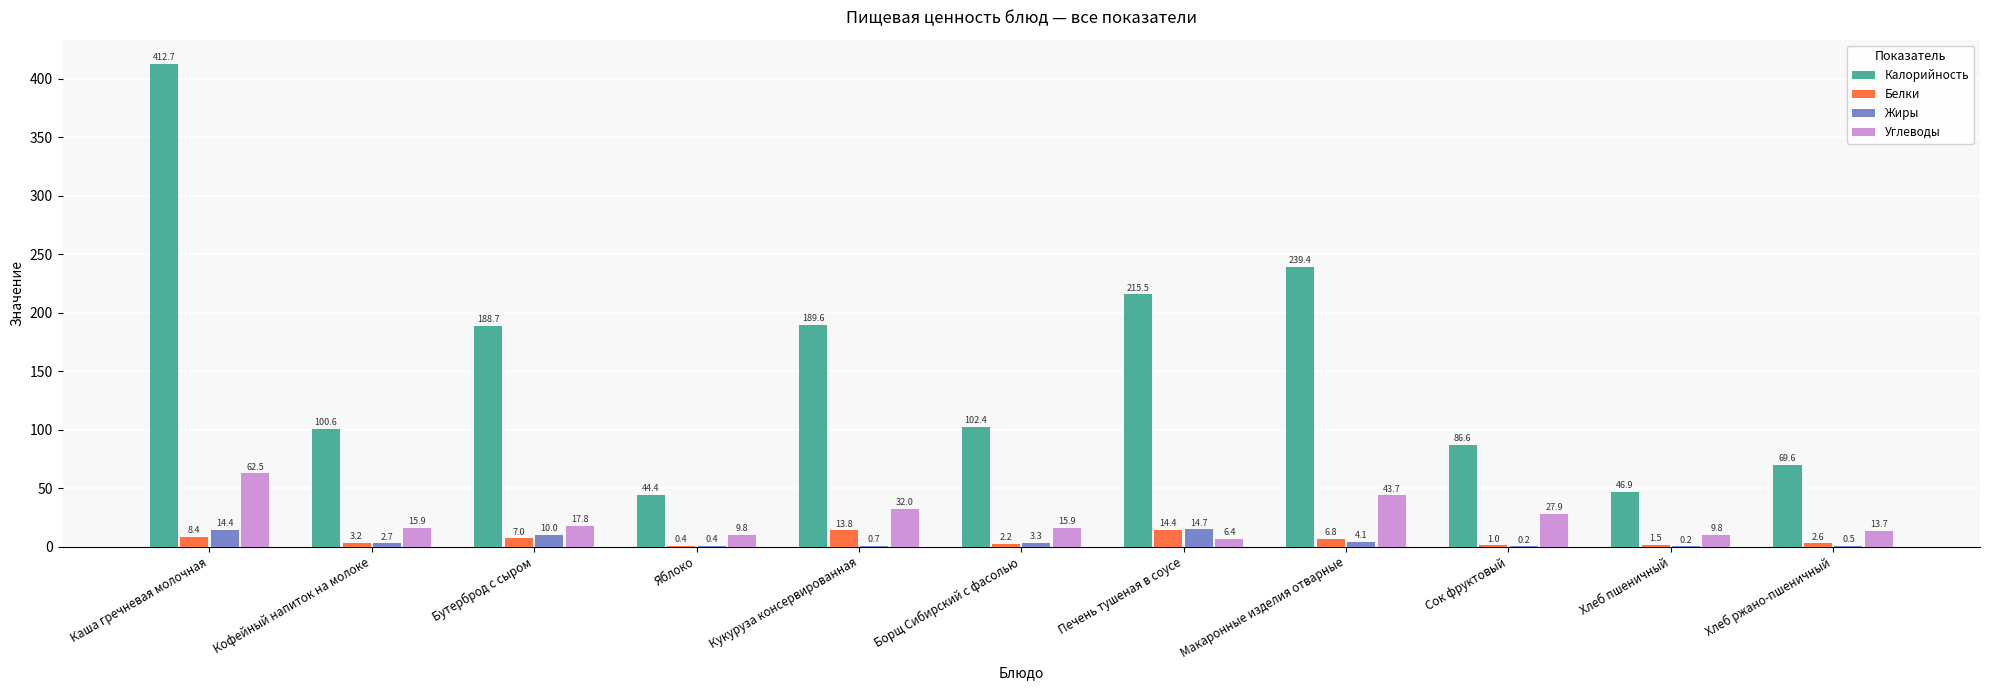

Does the chart contain stacked bars?

No